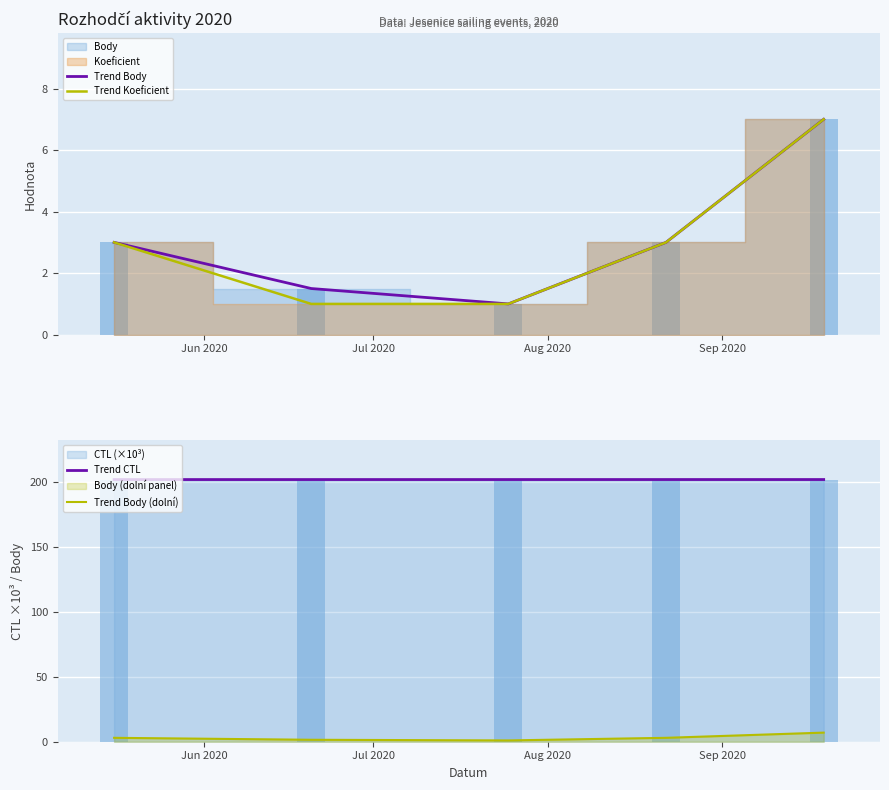

What is the lowest value of the Trend CTL series?

201.5